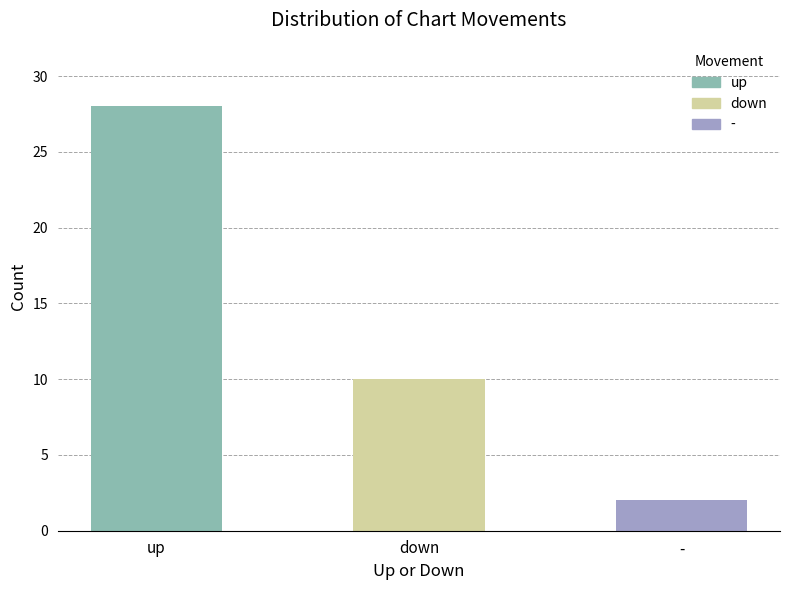

The value at - is 3. True or false?

False